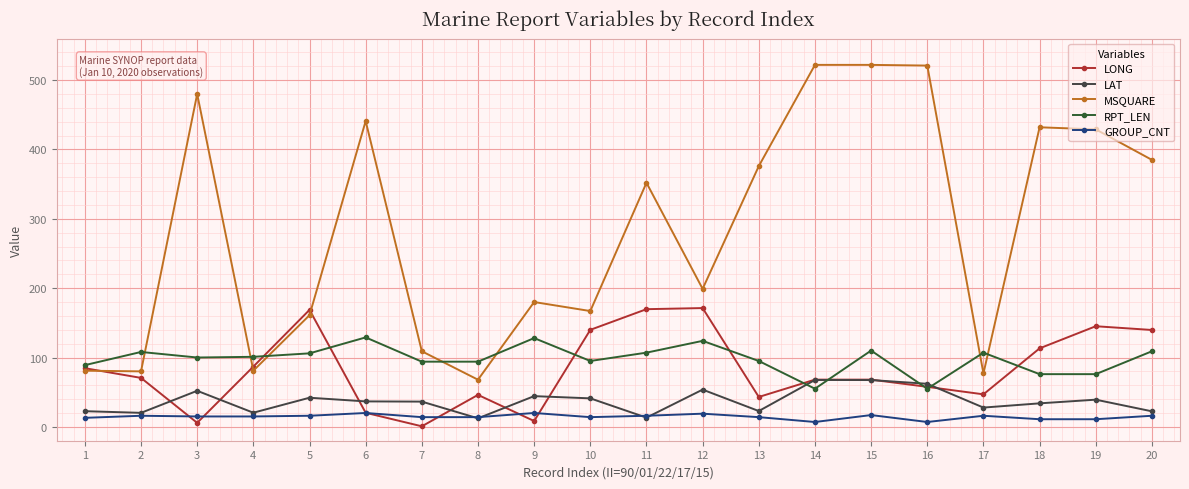

Reading right to left, extract all data points from this chart.

LONG: 20=139.7	19=145.1	18=113.2	17=46.9	16=57.7	15=68.1	14=68.1	13=43.1	12=171.3	11=169.7	10=139.9	9=8.4	8=46.1	7=0.8	6=20.3	5=168.7	4=86.9	3=5.8	2=70.6	1=84.6
LAT: 20=22.4	19=39.2	18=33.9	17=27.8	16=62.1	15=67.5	14=67.6	13=22.8	12=53.7	11=13.3	10=41.1	9=44.3	8=12.3	7=36.4	6=36.7	5=42.0	4=20.4	3=52.0	2=20.2	1=22.6
MSQUARE: 20=385.0	19=429.0	18=432.0	17=77.0	16=521.0	15=522.0	14=522.0	13=376.0	12=199.0	11=352.0	10=167.0	9=180.0	8=68.0	7=109.0	6=441.0	5=161.0	4=81.0	3=480.0	2=80.0	1=81.0
RPT_LEN: 20=109.0	19=76.0	18=76.0	17=107.0	16=55.0	15=110.0	14=55.0	13=95.0	12=124.0	11=107.0	10=95.0	9=128.0	8=94.0	7=94.0	6=129.0	5=106.0	4=101.0	3=100.0	2=108.0	1=89.0
GROUP_CNT: 20=16.0	19=11.0	18=11.0	17=16.0	16=7.0	15=17.0	14=7.0	13=14.0	12=19.0	11=16.0	10=14.0	9=20.0	8=14.0	7=14.0	6=20.0	5=16.0	4=15.0	3=15.0	2=16.0	1=13.0